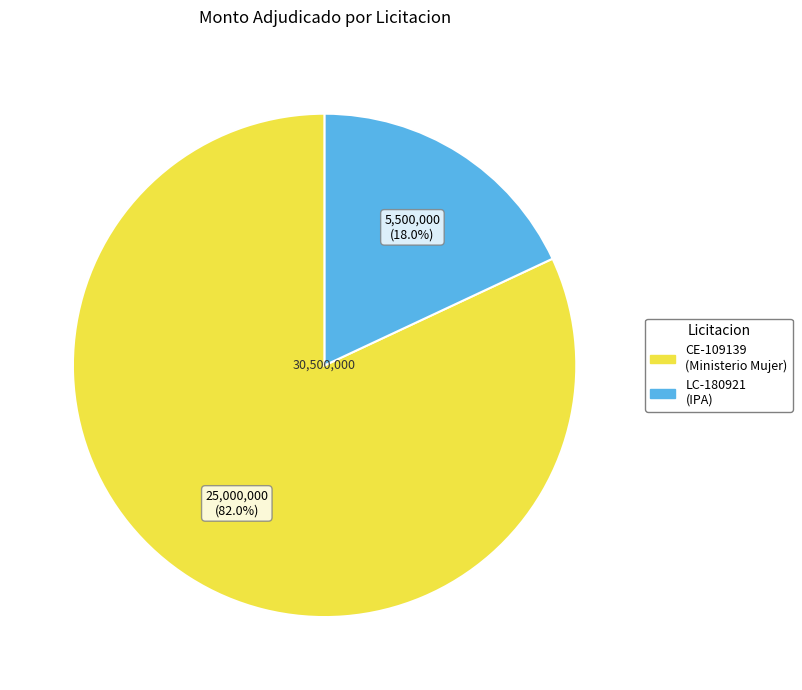

Is there a majority slice in this chart?

Yes